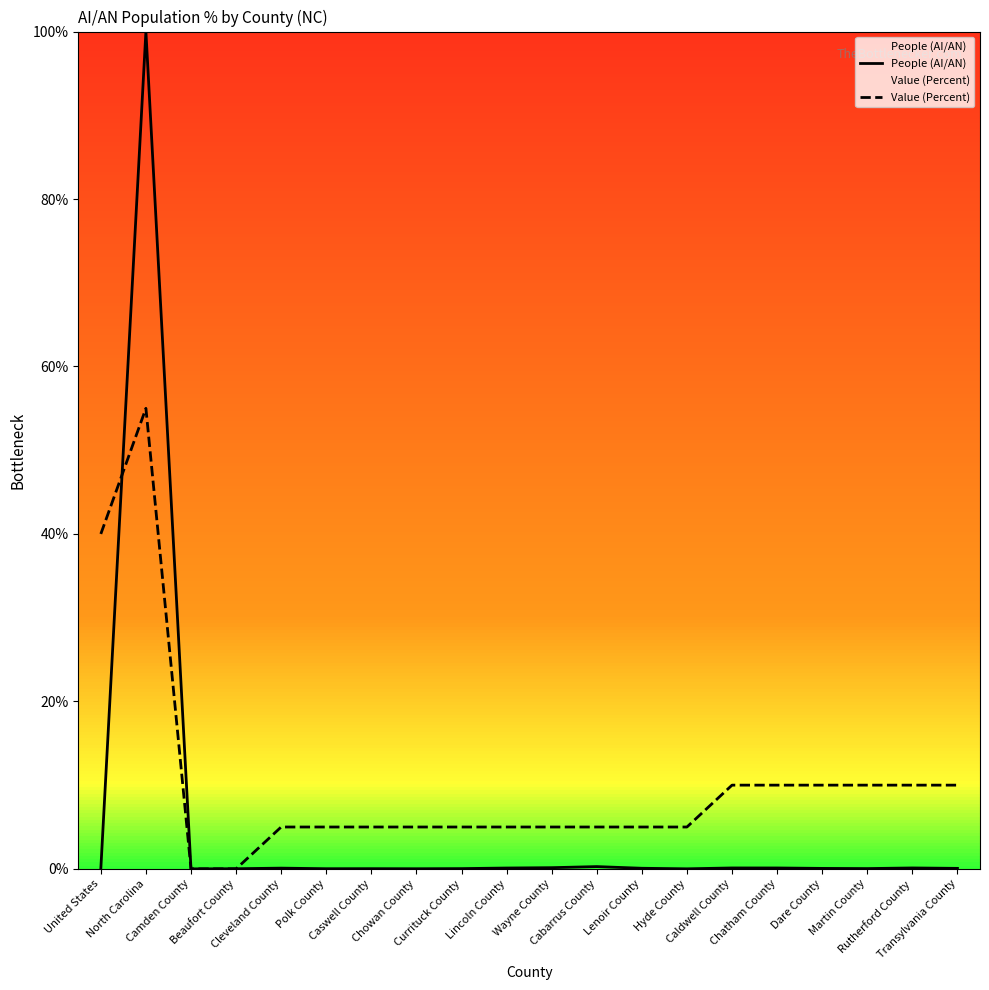

After their last crossing, which series has the higher values: People (AI/AN) or Value (Percent)?

Value (Percent)